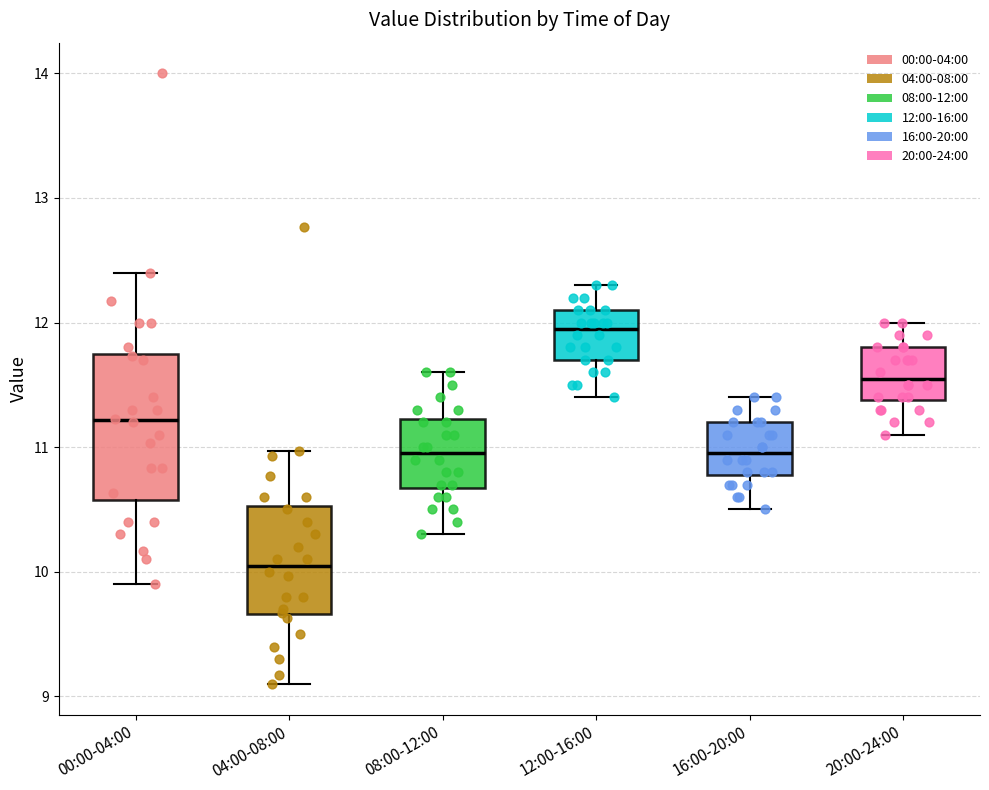

Where does the upper whisker of the box for 12:00-16:00 end on the y-axis? The values are not printed on the chart, so give them approximately, as read against the axis.

12.3